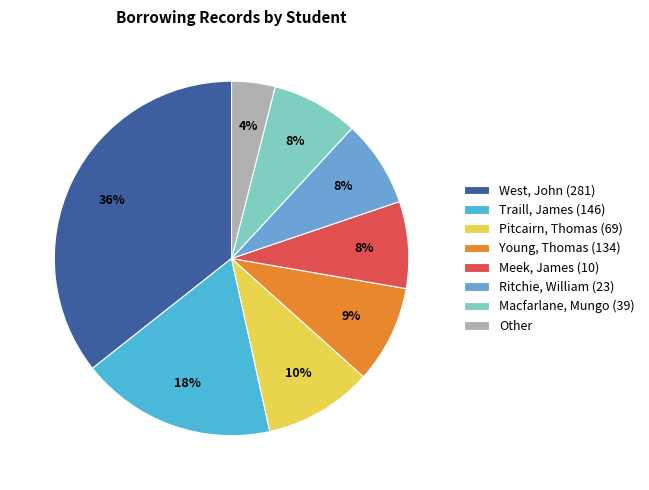

Which slice is the smallest?

Other